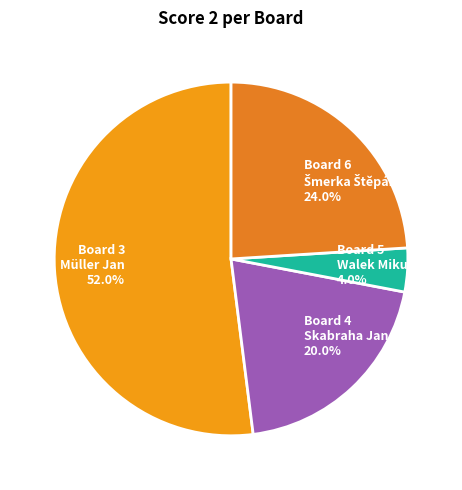

Combined, what portion of the pie is Board 4 Skabraha Jan 20.0% and Board 3 Müller Jan 52.0%?

72.0%